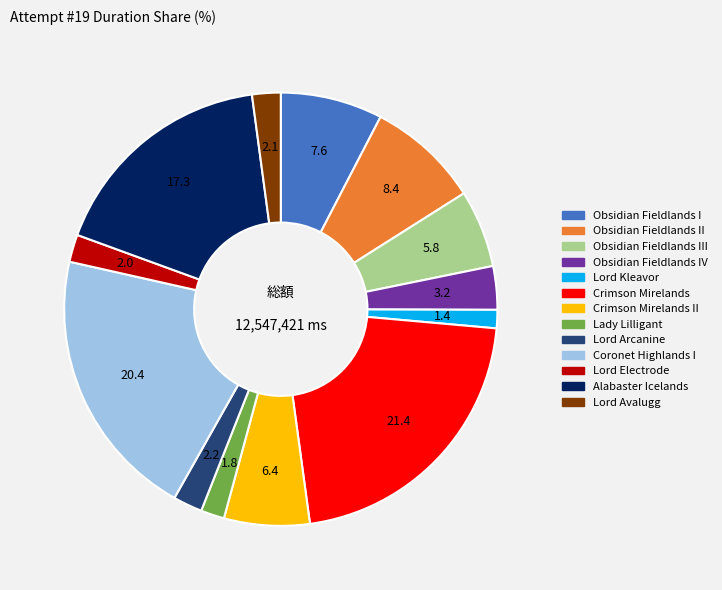

Does any single category account for the majority?

No